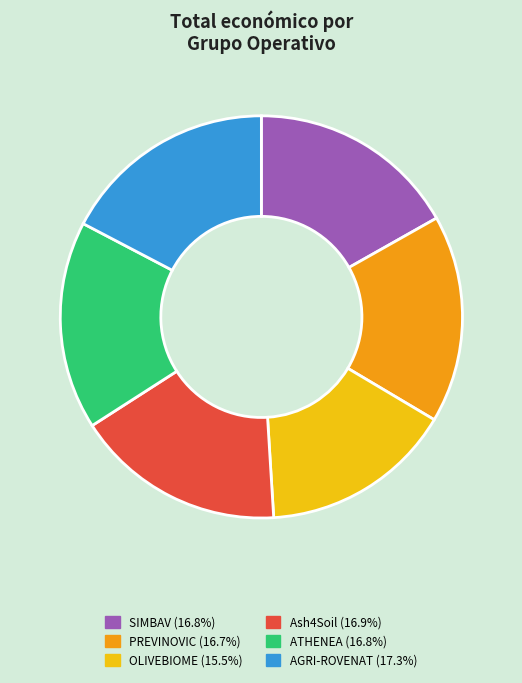

Is it true that OLIVEBIOME is 15% of the pie?

True